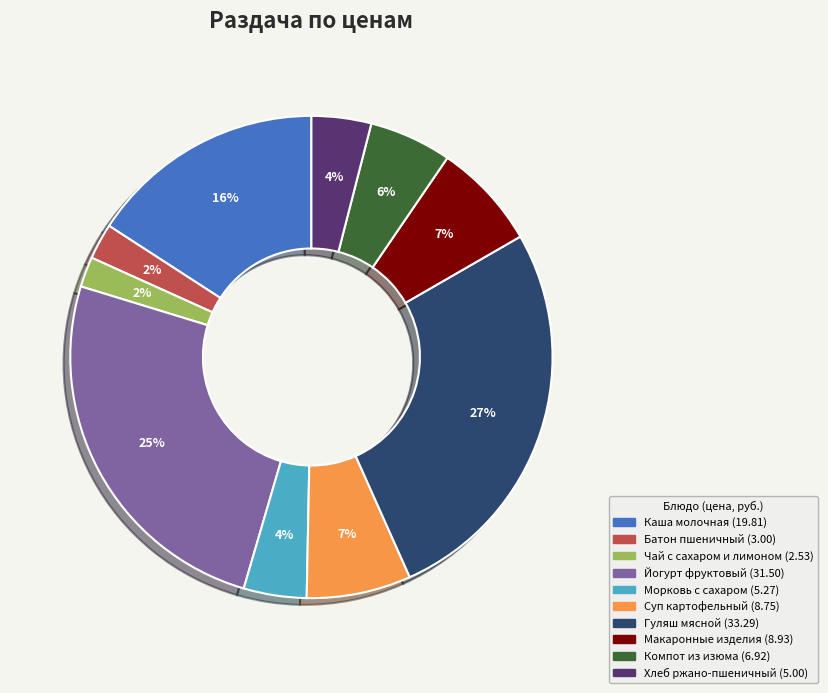

What is the ratio of the value at Макаронные изделия to the value at Гуляш мясной?

0.3